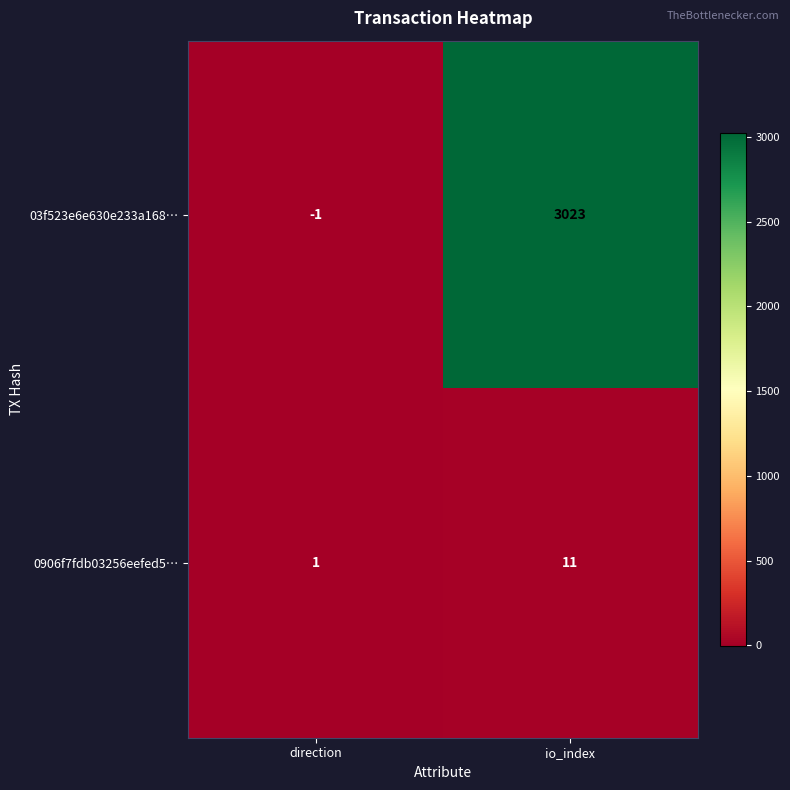

Reading left to right, what are all the values shown in this chart?

03f523e6e630e233a168…: -1	3023
0906f7fdb03256eefed5…: 1	11